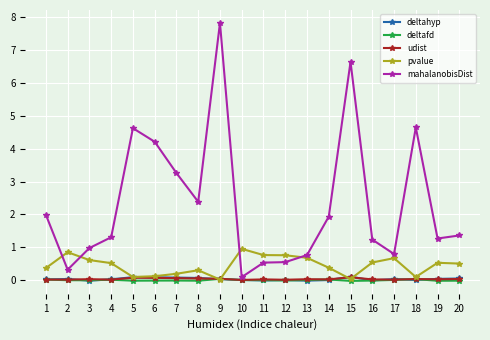

What is the total value across all series at 16?

1.8